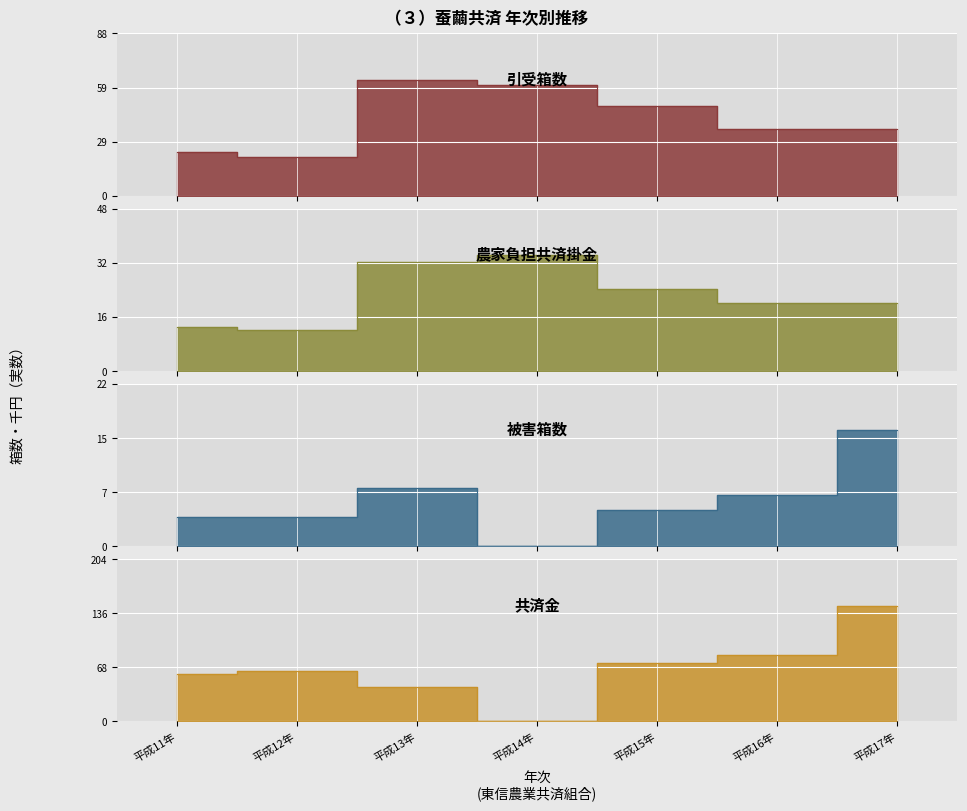

Which category has the highest value in the 引受箱数 series?

平成13年